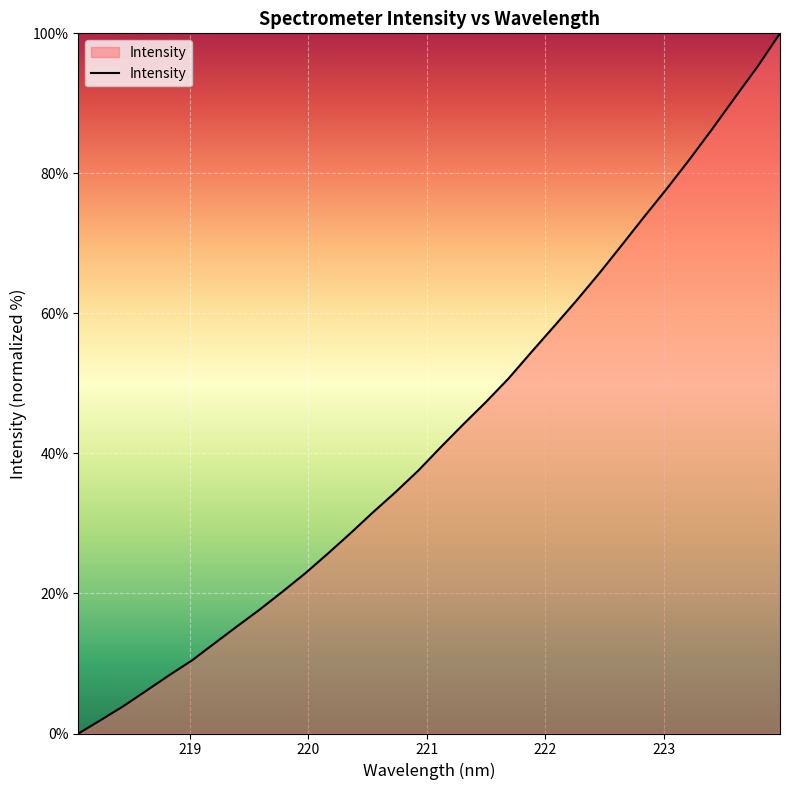

What is the maximum value shown in the chart?

100.0